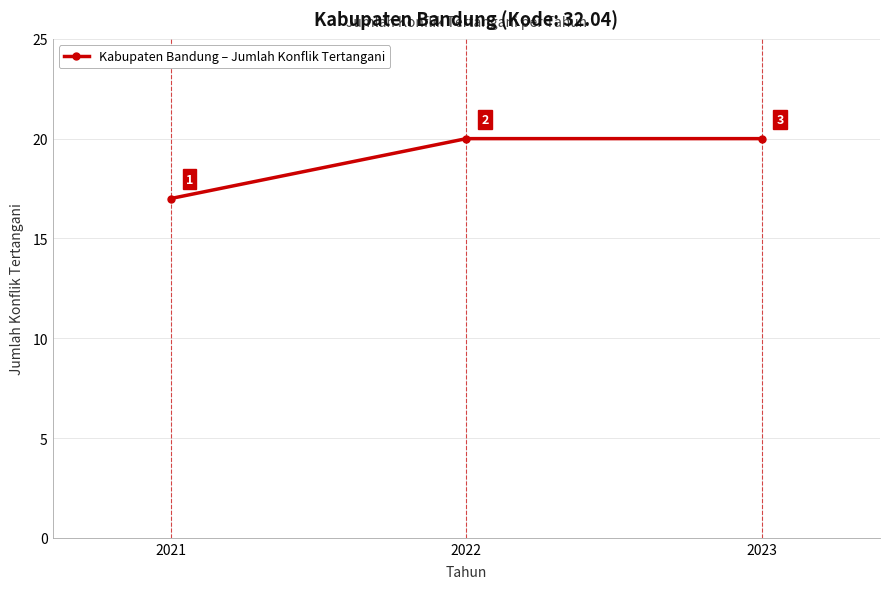

Is this an area chart (filled region under the line)?

No